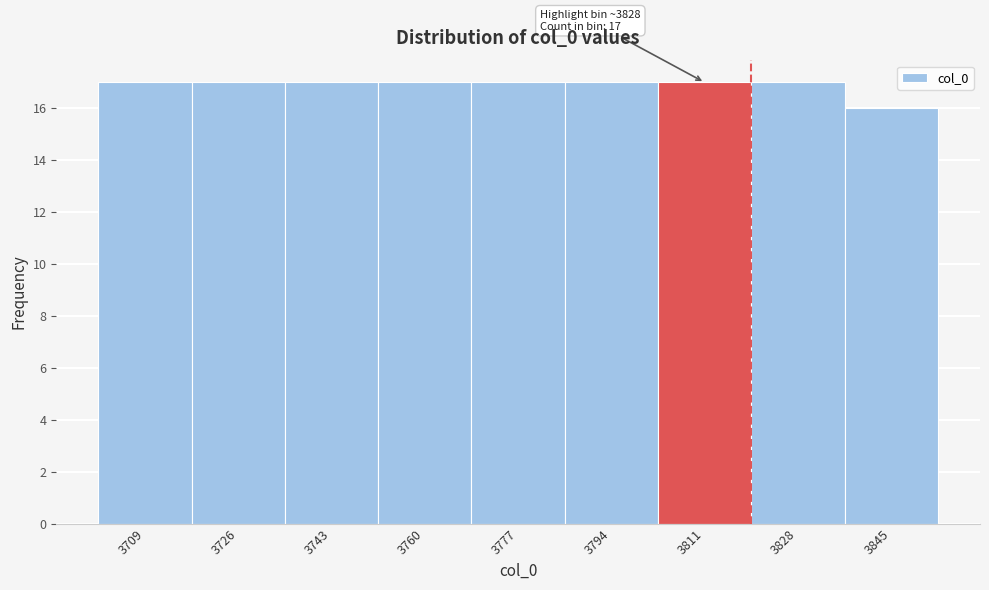

Reading right to left, what are all the values shown in this chart?

16	17	17	17	17	17	17	17	17